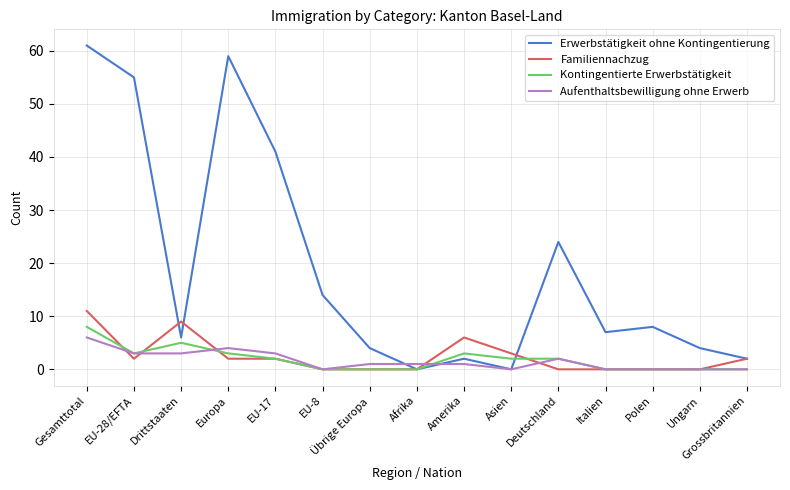

Is the value of Familiennachzug at Gesamttotal greater than the value of Kontingentierte Erwerbstätigkeit at Drittstaaten?

Yes